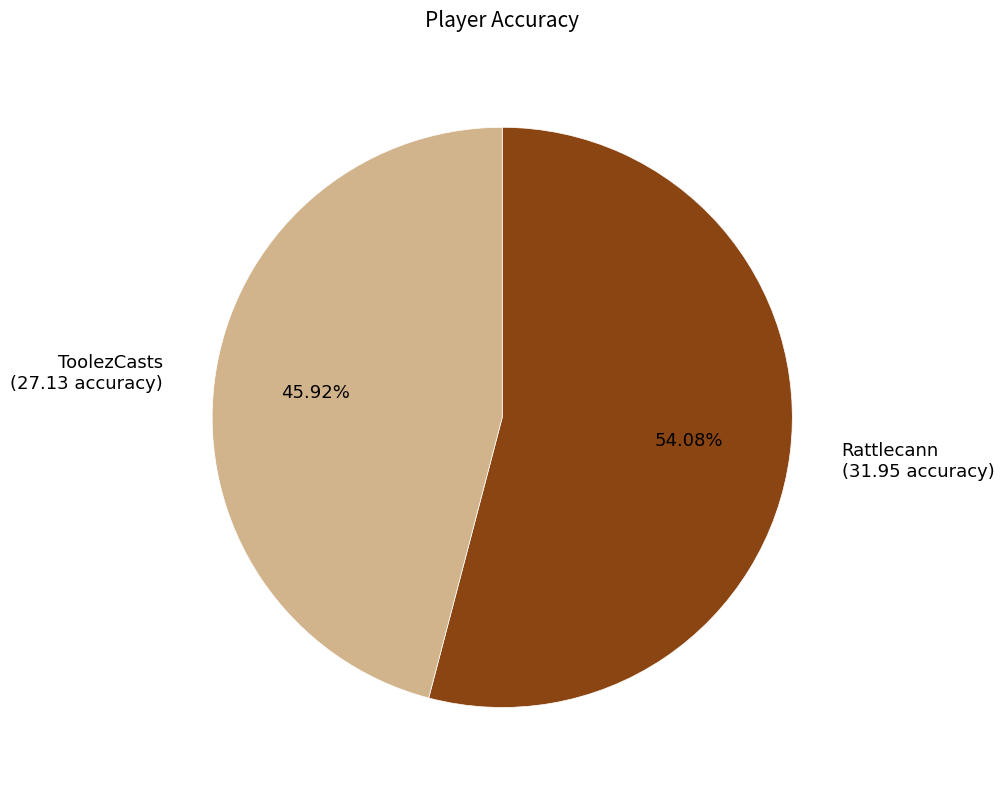

Count the number of slices in the pie.

2